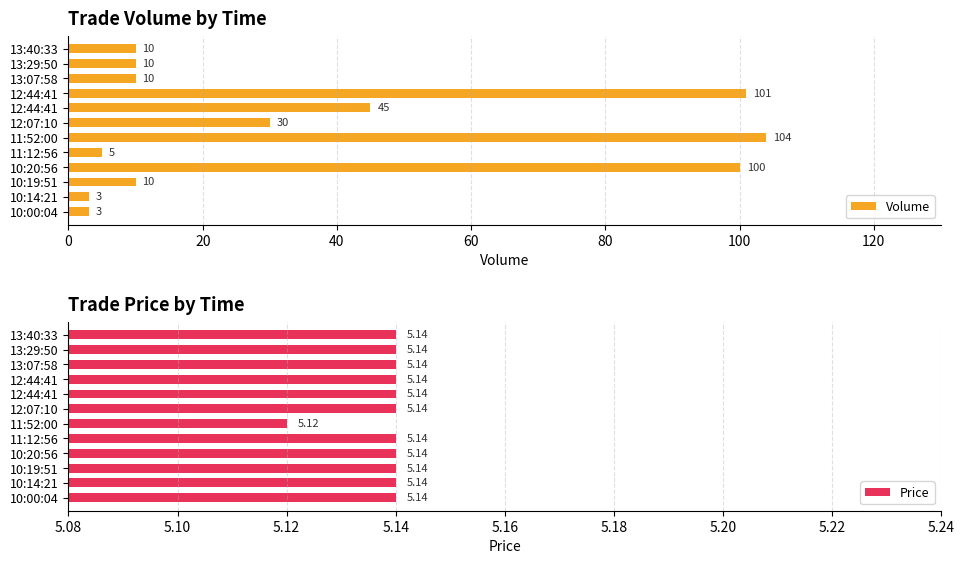

How many groups of bars are there?

12